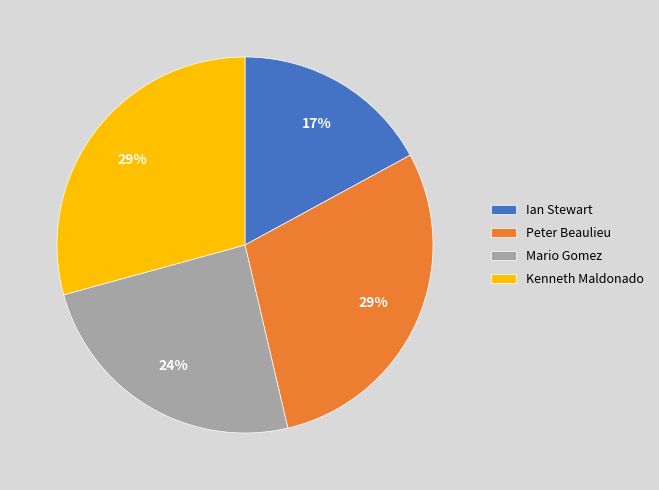

The Ian Stewart slice represents 17% of the pie. True or false?

True